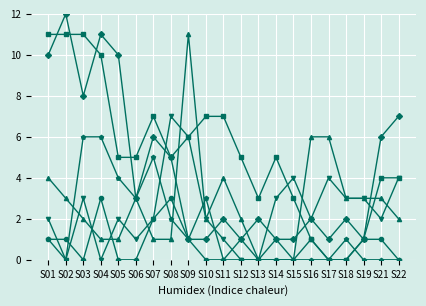

What is the total value across all series at S14?

10